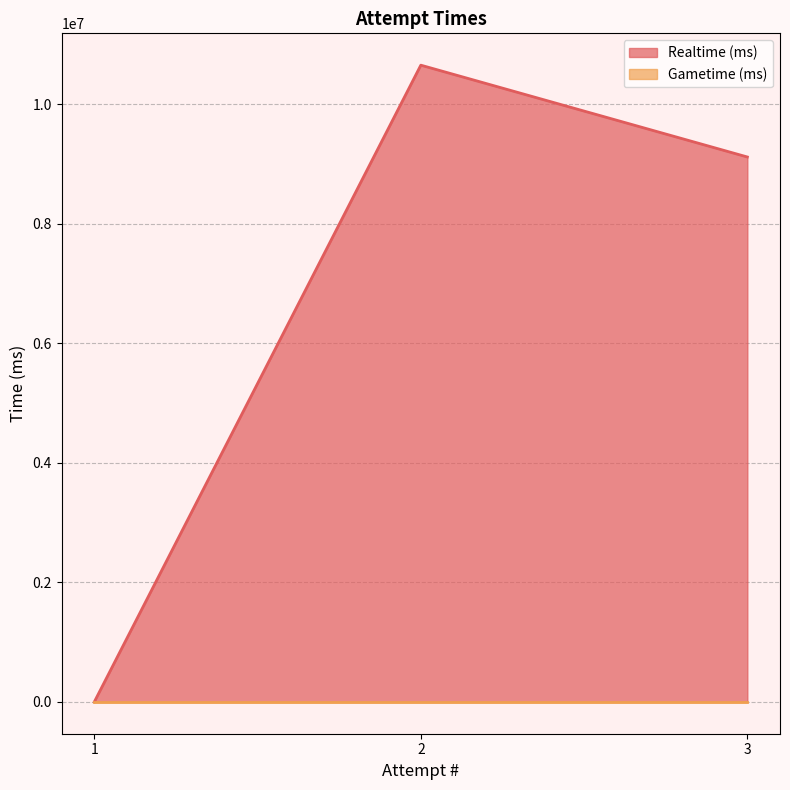

What is the difference between the second highest and minimum values in the Realtime (ms) series?

9119885